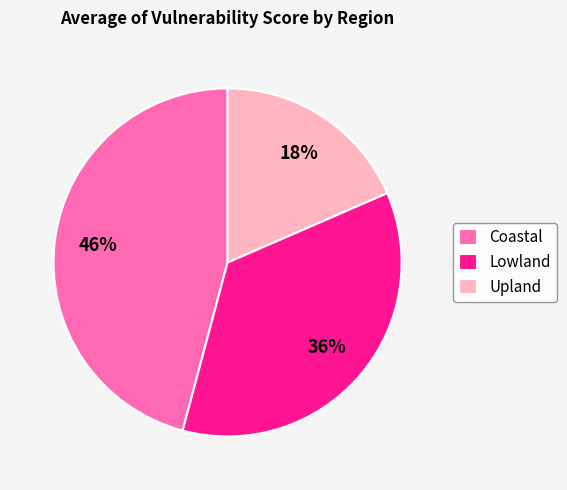

Count the number of slices in the pie.

3